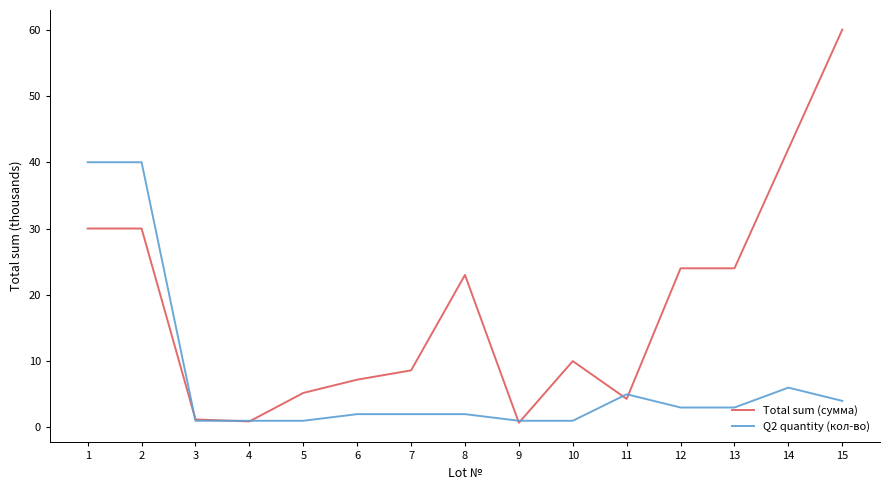

What is the spread (max minus min) of values at 7?

6.6